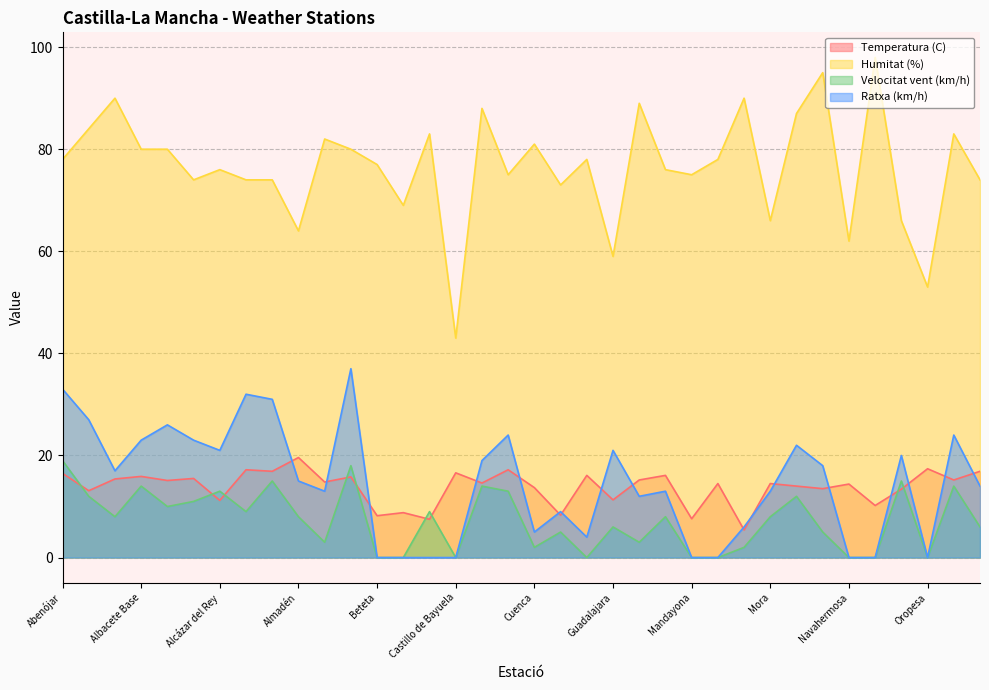

Count the number of categories in the chart.

36